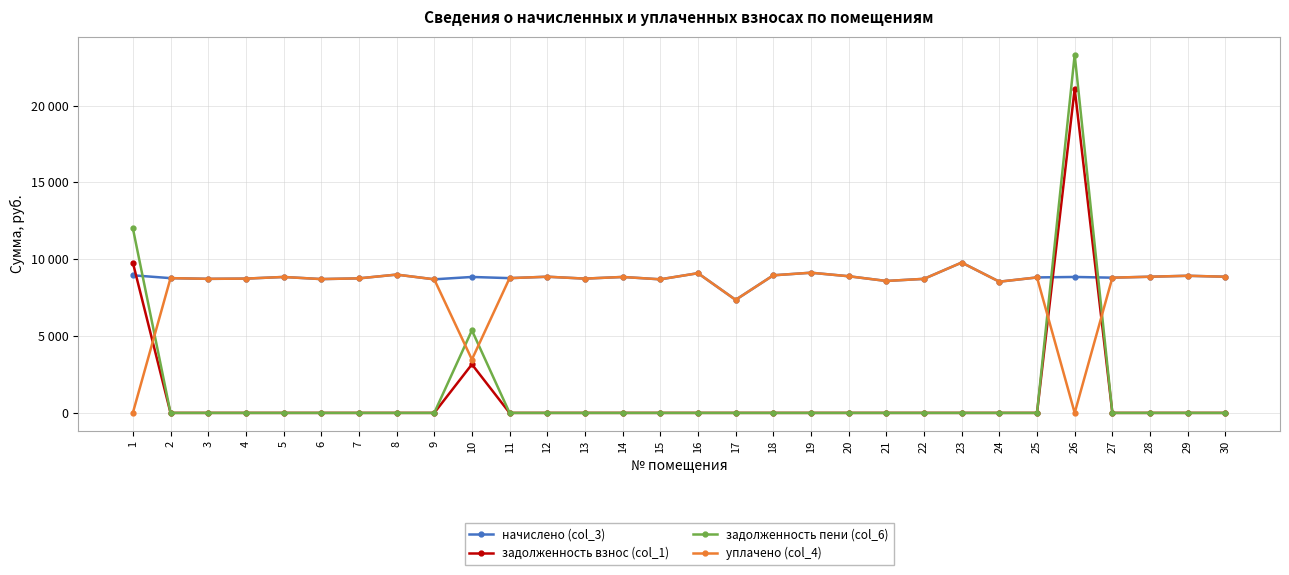

Reading right to left, transcribe all the data shown in this chart.

начислено (col_3): 30=8862.7	29=8924.2	28=8862.7	27=8801.3	26=8847.4	25=8816.6	24=8540.2	23=9784.3	22=8724.5	21=8586.2	20=8894.5	19=9123.8	18=8954.9	17=7357.4	16=9093.1	15=8693.8	14=8847.4	13=8739.8	12=8862.8	11=8770.6	10=8847.4	9=8693.6	8=9001.0	7=8755.3	6=8709.1	5=8847.4	4=8739.8	3=8724.5	2=8770.6	1=8954.9
задолженность взнос (col_1): 30=0.0	29=0.0	28=0.0	27=0.0	26=21096.5	25=0.0	24=0.0	23=0.0	22=0.0	21=0.0	20=0.0	19=0.0	18=0.0	17=0.0	16=0.0	15=0.0	14=0.0	13=0.0	12=0.0	11=0.0	10=3161.0	9=0.0	8=0.0	7=0.0	6=0.0	5=0.0	4=0.0	3=0.0	2=0.0	1=9780.4
задолженность пени (col_6): 30=0.0	29=0.0	28=0.0	27=0.0	26=23308.3	25=0.0	24=0.0	23=0.0	22=0.0	21=0.0	20=0.0	19=0.0	18=0.0	17=0.0	16=0.0	15=0.0	14=0.0	13=0.0	12=0.0	11=0.0	10=5372.8	9=0.0	8=0.0	7=0.0	6=0.0	5=0.0	4=0.0	3=0.0	2=0.0	1=12019.1
уплачено (col_4): 30=8862.7	29=8924.2	28=8862.7	27=8801.3	26=0.0	25=8816.6	24=8540.2	23=9784.3	22=8724.5	21=8586.2	20=8894.5	19=9123.8	18=8954.9	17=7357.4	16=9093.1	15=8693.8	14=8847.4	13=8739.8	12=8862.8	11=8770.6	10=3474.6	9=8693.6	8=9001.0	7=8755.3	6=8709.1	5=8847.4	4=8739.8	3=8724.5	2=8770.6	1=0.0